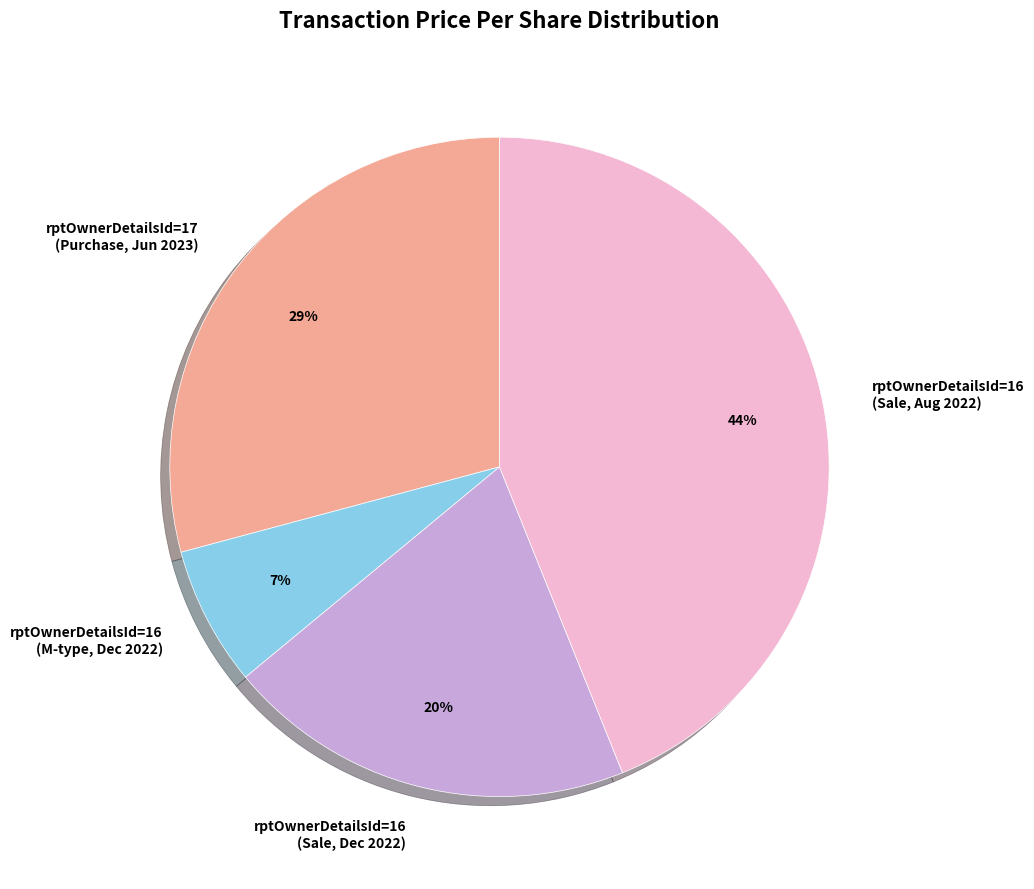

To the nearest percent, what is the average slice percentage?

25%